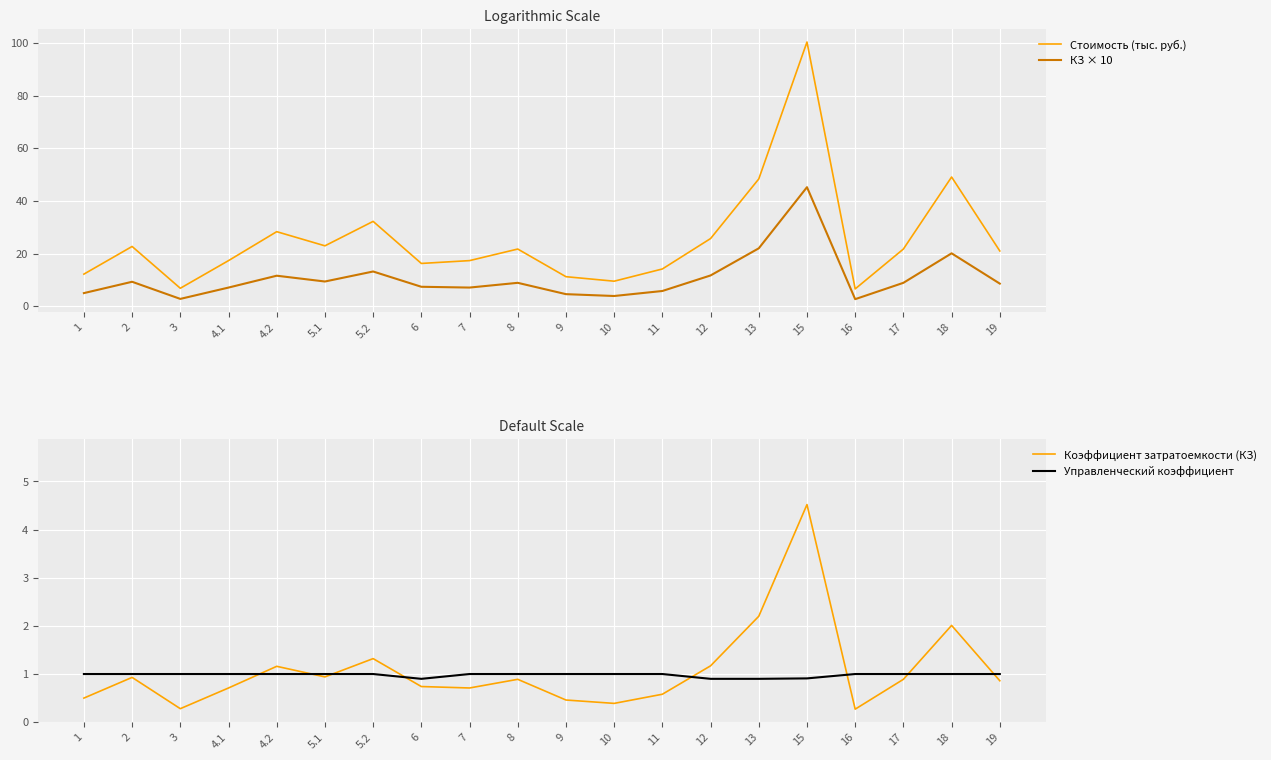

What is the difference between the maximum and minimum values in the Стоимость (тыс. руб.) series?

93.7